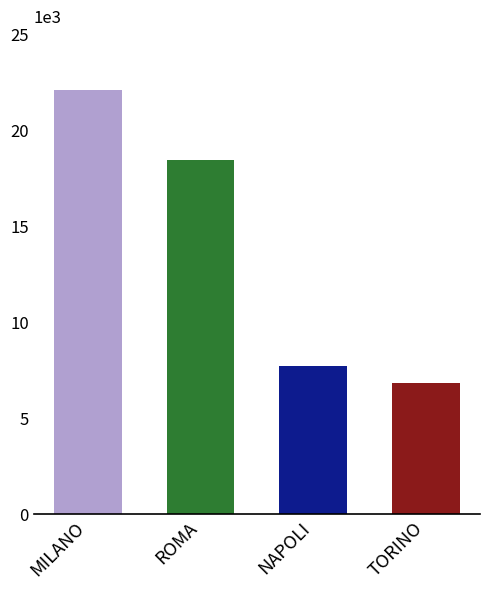

What is the ratio of the value at MILANO to the value at NAPOLI?

2.9